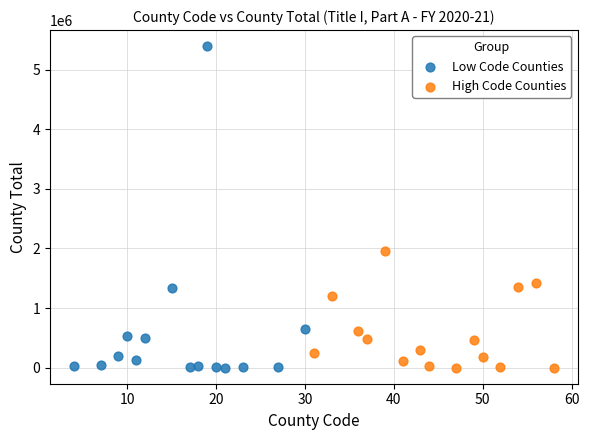

Which series contains the highest Y value?

Low Code Counties